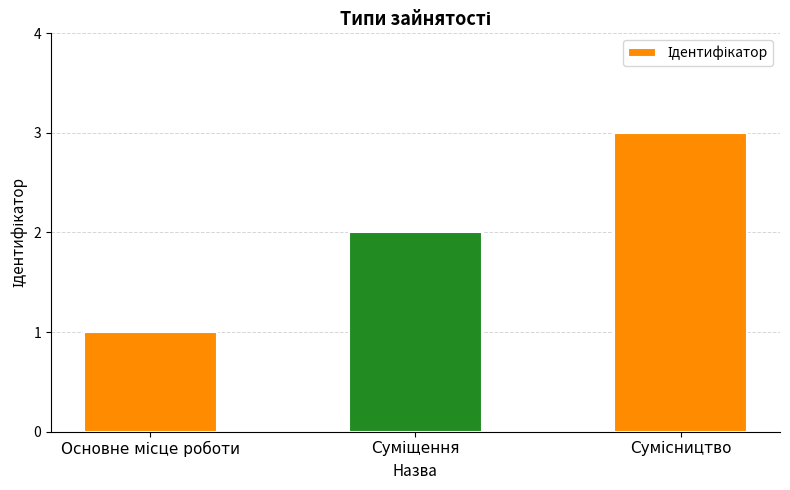

What is the greatest value displayed?

3